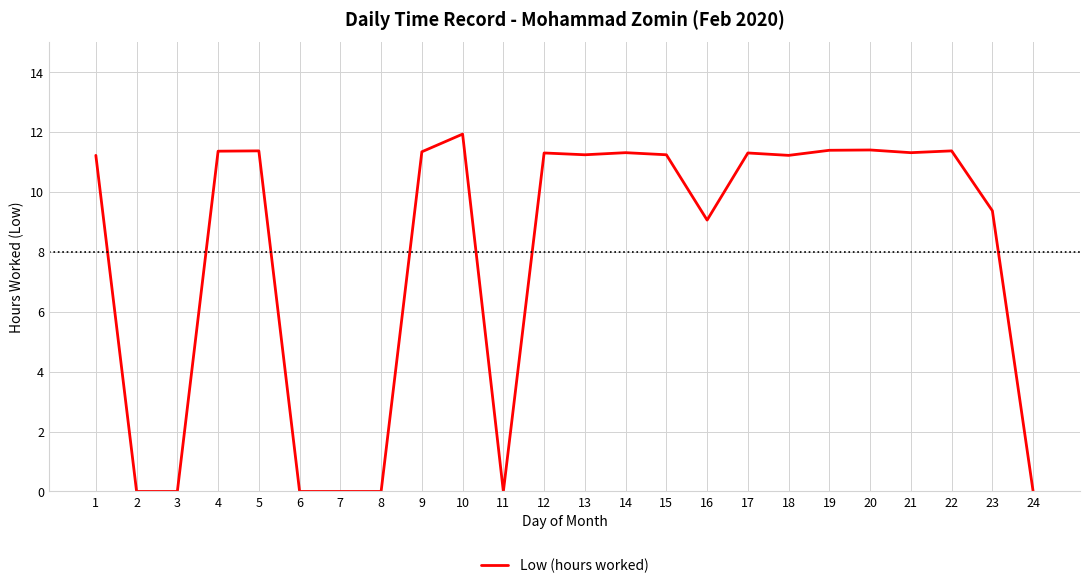

What value does the data have at 12?

11.3